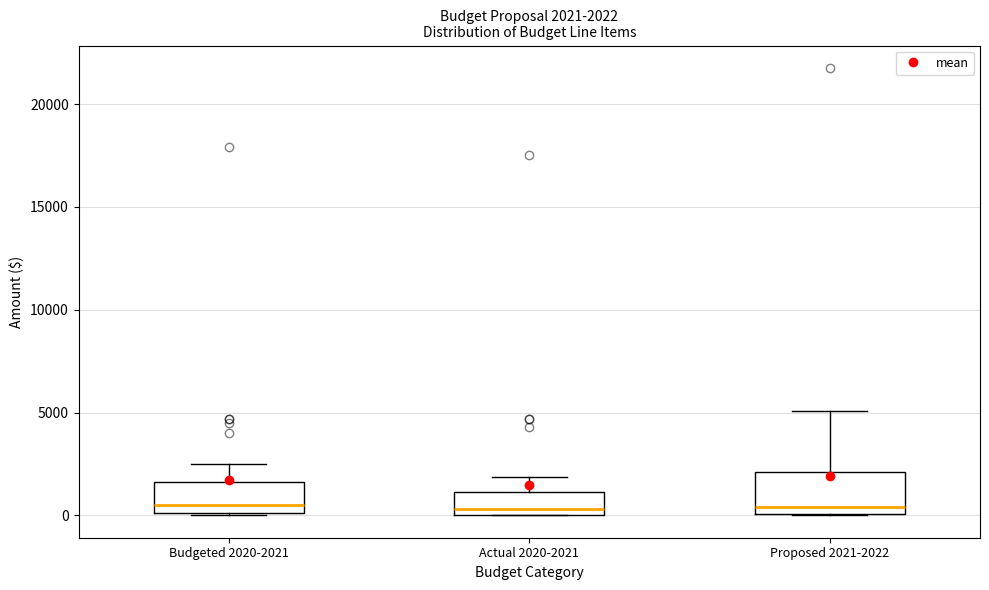

Which box is the tallest, from its lower edge to its upper edge?

Proposed 2021-2022